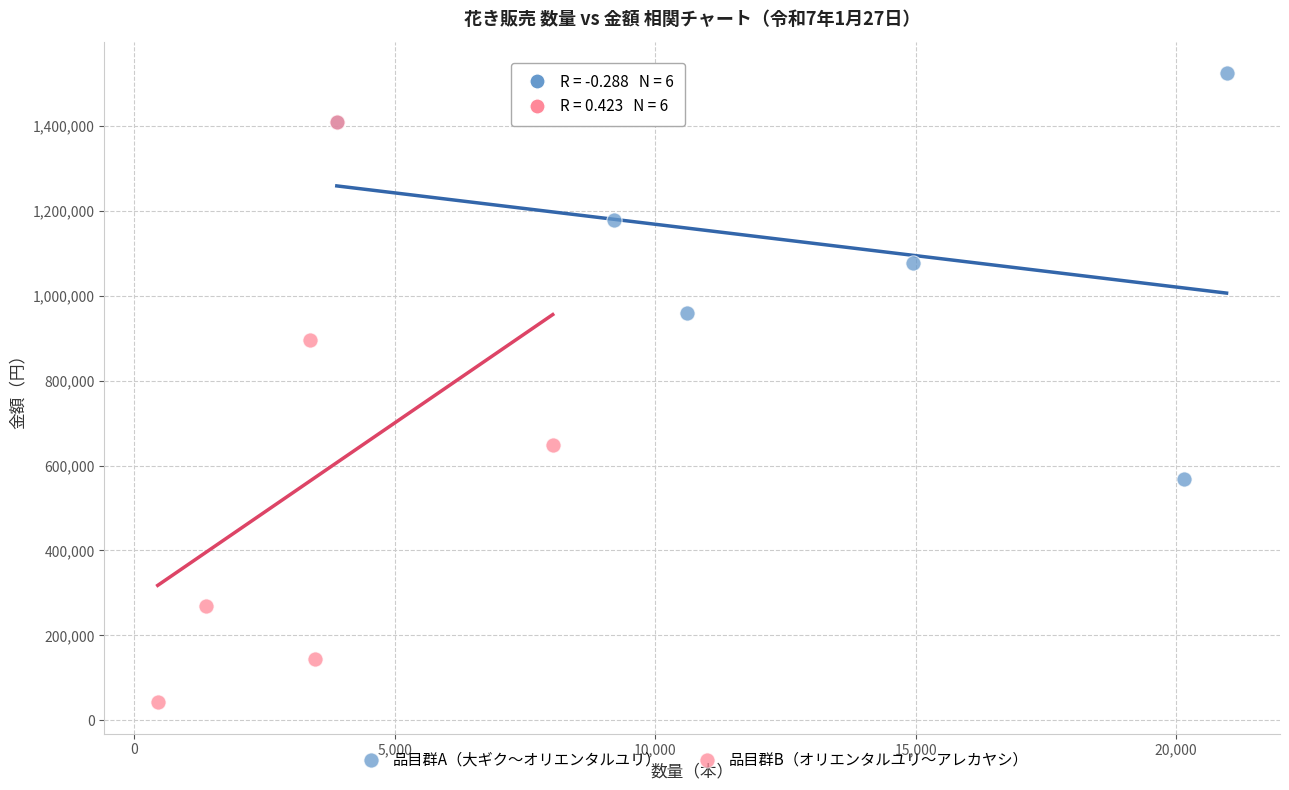

Which series has the largest Y range (max minus min)?

品目群B（オリエンタルユリ〜アレカヤシ）